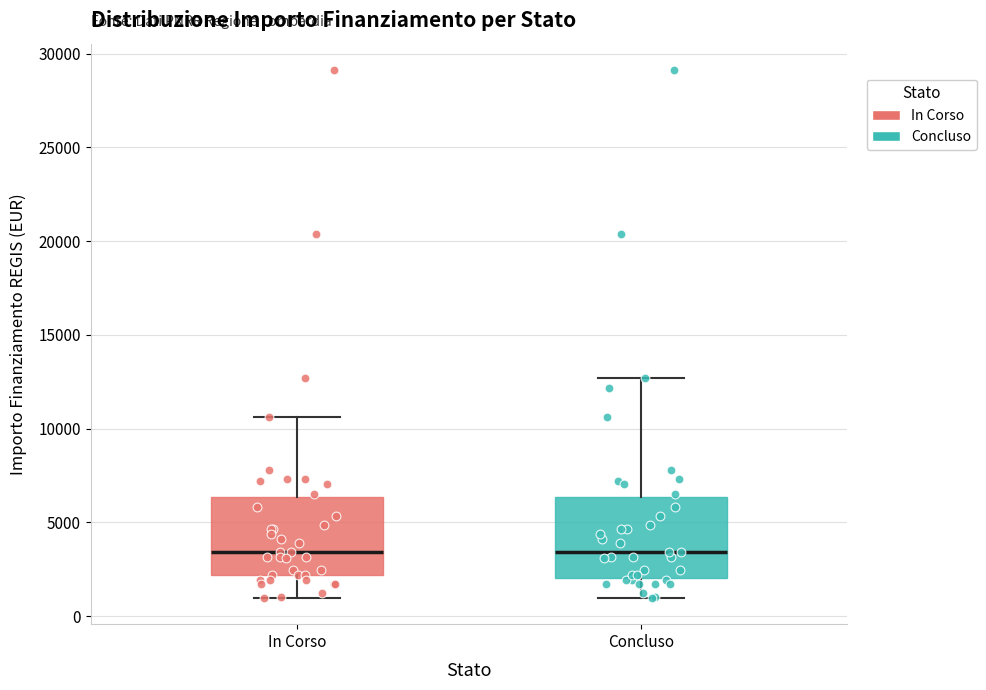

Reading left to right, read every box against the y-axis: the position of its median line, the range the box covers, and the ends of its whiskers. The values are not printed on the chart, so give them approximately, as read against the axis.

In Corso: median 3500, box 2000 to 6500, whiskers 1000 to 10500
Concluso: median 3500, box 2000 to 6500, whiskers 1000 to 12500